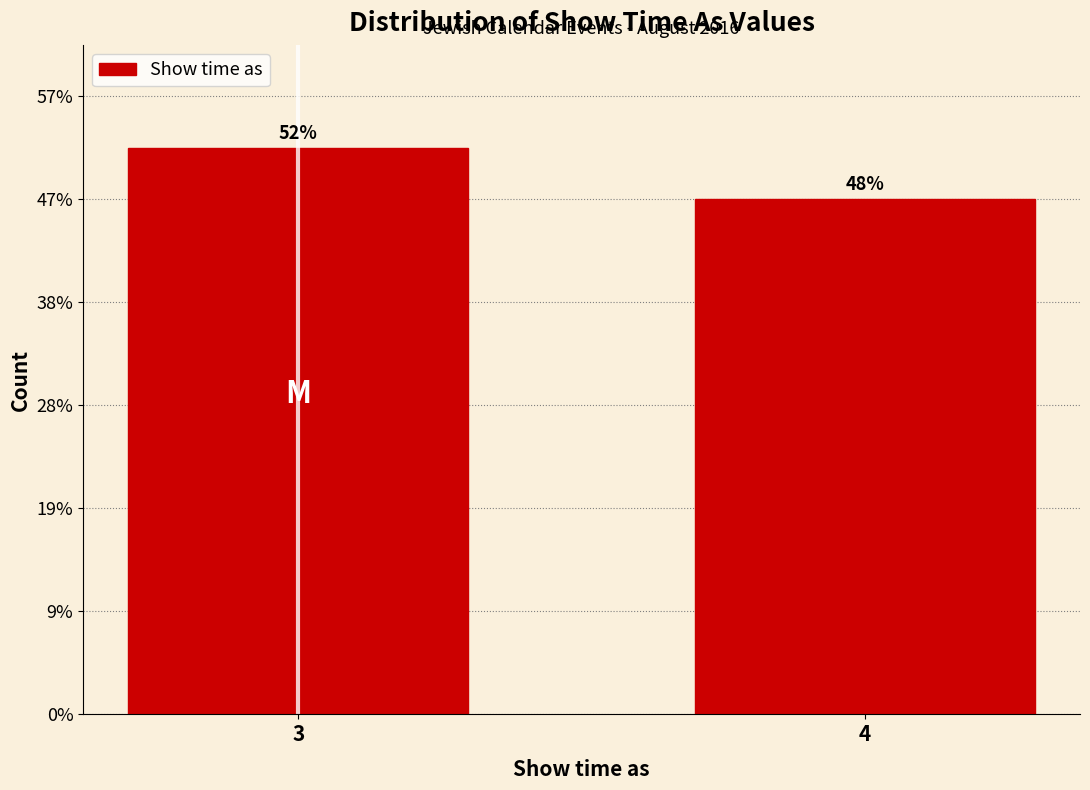

Are the bars horizontal?

No